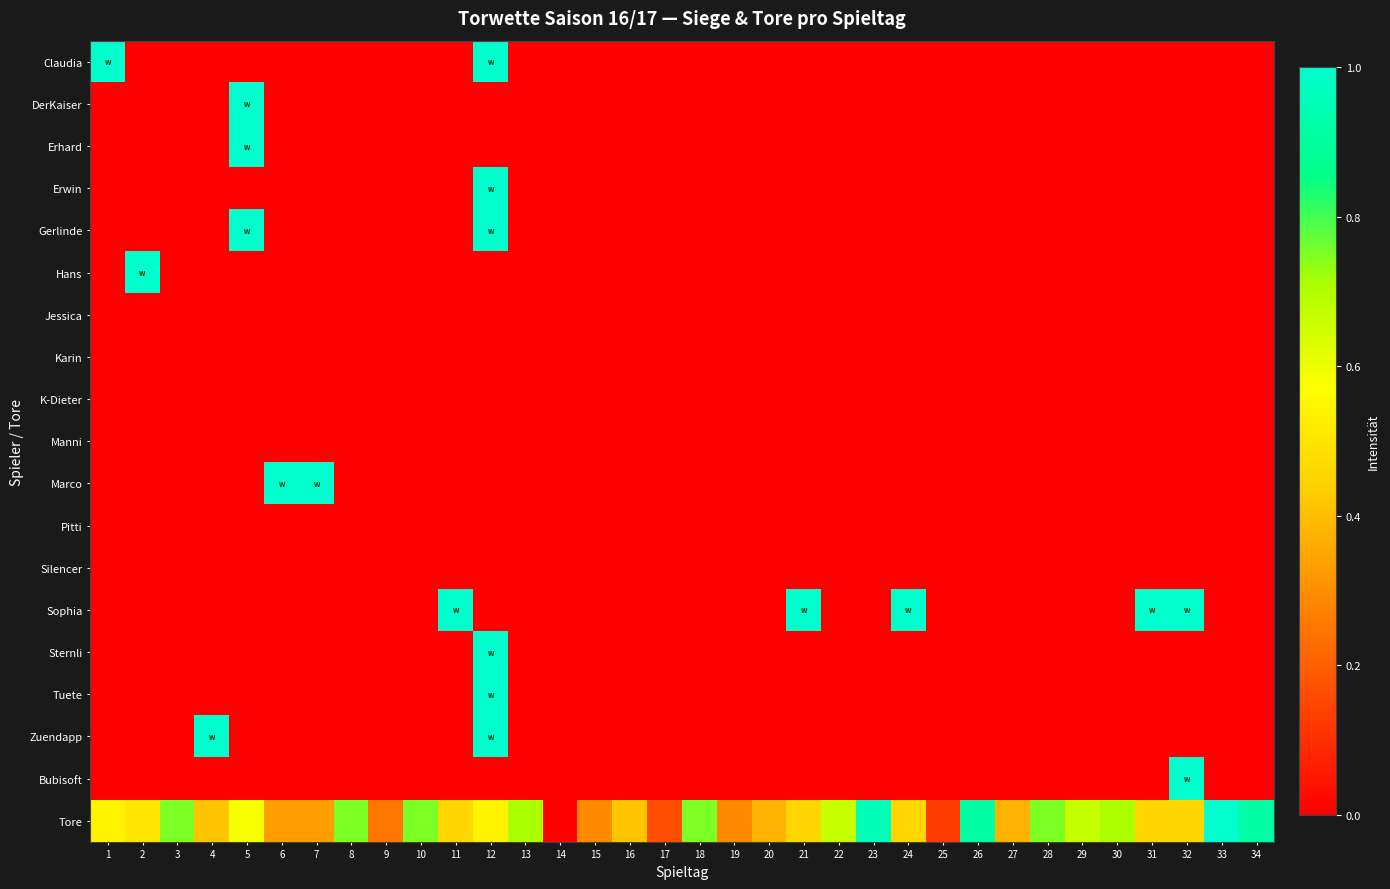

At how many categories does at least one series exceed 0?

33